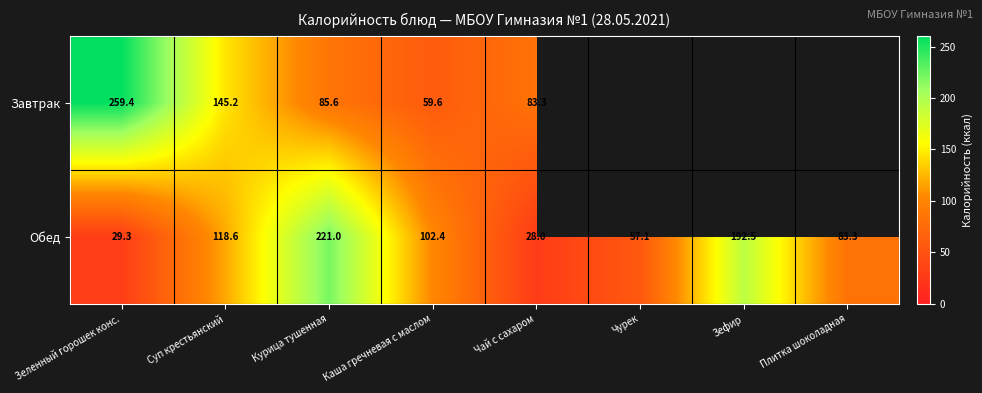

At which label does Обед first exceed 102?

Суп крестьянский